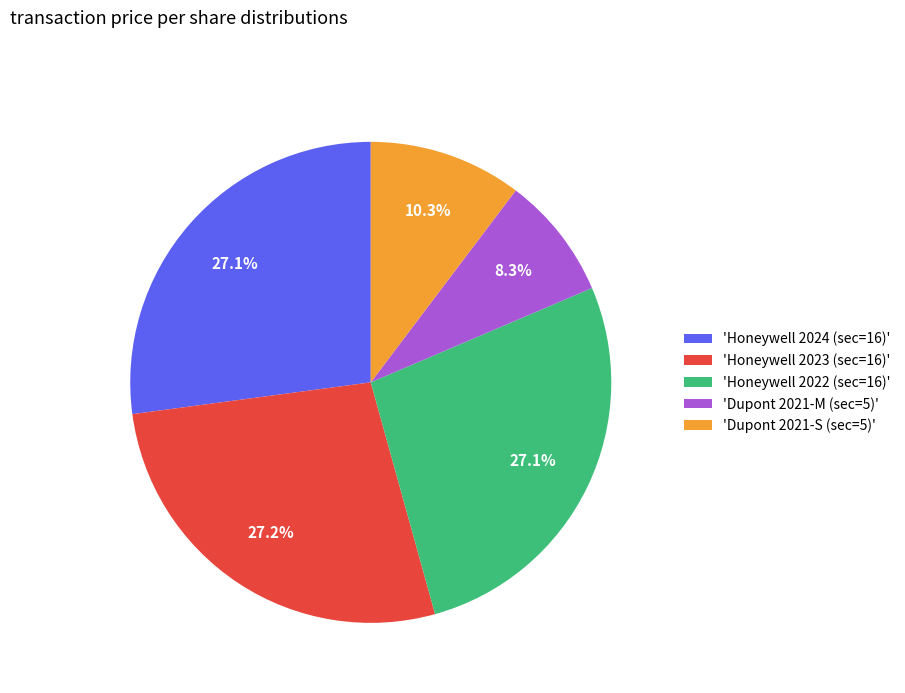

Is the sum of 'Honeywell 2023 (sec=16)' and 'Honeywell 2024 (sec=16)' greater than half?

Yes